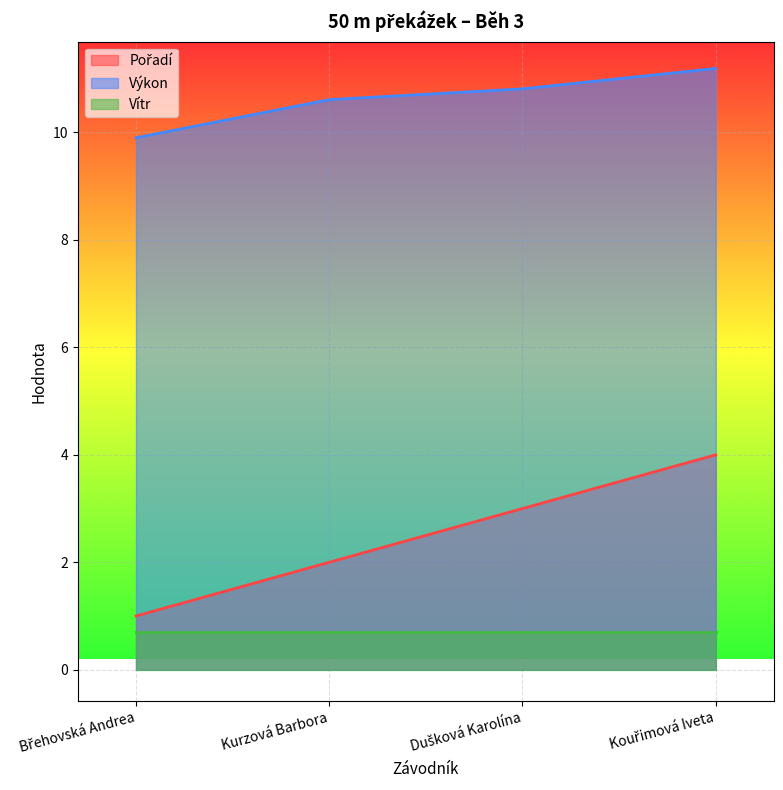

Where does the Výkon series first go above 10?

Kurzová Barbora